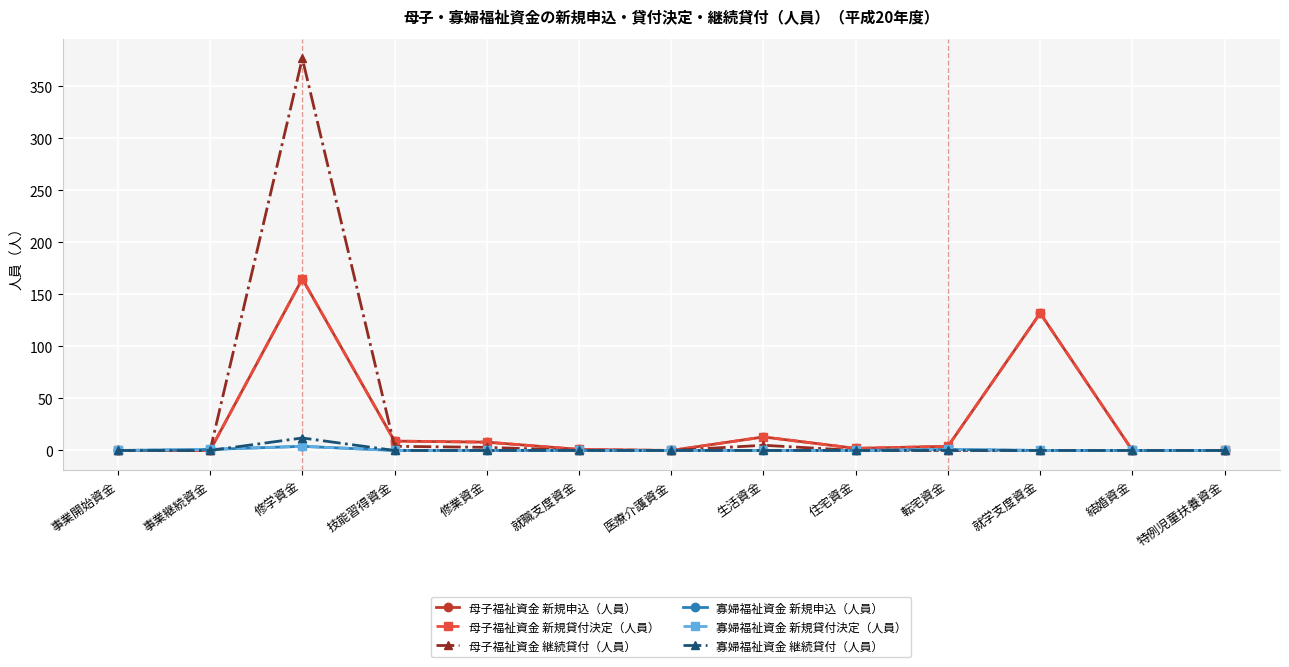

Reading left to right, list all the values displayed in this chart.

母子福祉資金 新規申込（人員）: 事業開始資金=0	事業継続資金=0	修学資金=165	技能習得資金=9	修業資金=8	就職支度資金=1	医療介護資金=0	生活資金=13	住宅資金=2	転宅資金=4	就学支度資金=132	結婚資金=0	特例児童扶養資金=0
母子福祉資金 新規貸付決定（人員）: 事業開始資金=0	事業継続資金=0	修学資金=165	技能習得資金=9	修業資金=8	就職支度資金=1	医療介護資金=0	生活資金=13	住宅資金=2	転宅資金=4	就学支度資金=132	結婚資金=0	特例児童扶養資金=0
母子福祉資金 継続貸付（人員）: 事業開始資金=0	事業継続資金=0	修学資金=377	技能習得資金=4	修業資金=3	就職支度資金=0	医療介護資金=0	生活資金=5	住宅資金=0	転宅資金=0	就学支度資金=0	結婚資金=0	特例児童扶養資金=0
寡婦福祉資金 新規申込（人員）: 事業開始資金=0	事業継続資金=1	修学資金=4	技能習得資金=0	修業資金=0	就職支度資金=0	医療介護資金=0	生活資金=0	住宅資金=0	転宅資金=1	就学支度資金=0	結婚資金=0	特例児童扶養資金=0
寡婦福祉資金 新規貸付決定（人員）: 事業開始資金=0	事業継続資金=1	修学資金=4	技能習得資金=0	修業資金=0	就職支度資金=0	医療介護資金=0	生活資金=0	住宅資金=0	転宅資金=1	就学支度資金=0	結婚資金=0	特例児童扶養資金=0
寡婦福祉資金 継続貸付（人員）: 事業開始資金=0	事業継続資金=0	修学資金=12	技能習得資金=0	修業資金=0	就職支度資金=0	医療介護資金=0	生活資金=0	住宅資金=0	転宅資金=0	就学支度資金=0	結婚資金=0	特例児童扶養資金=0